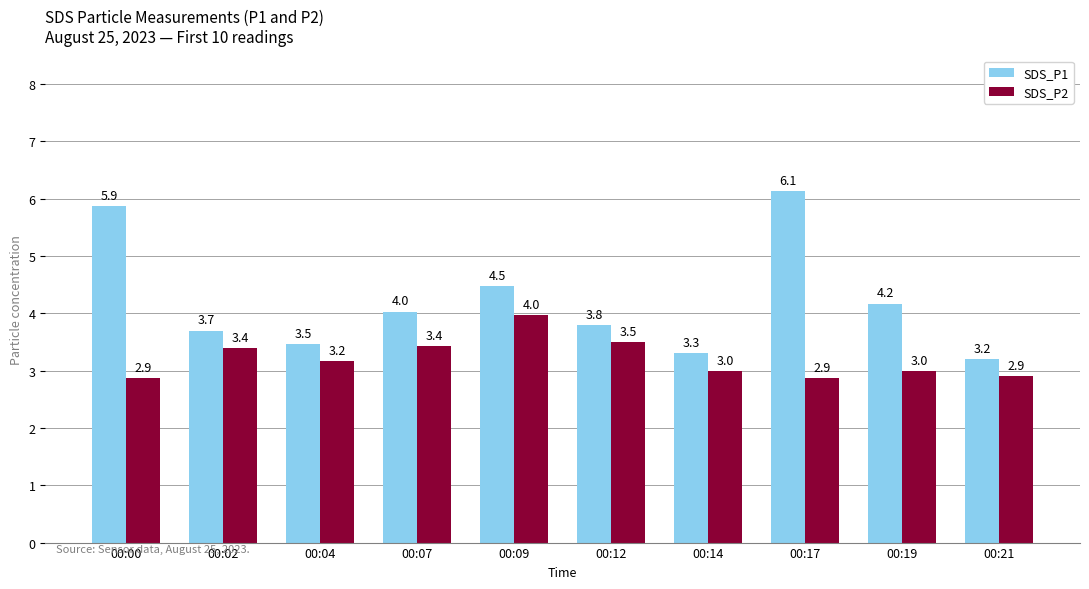

Rank the categories by SDS_P1 value from highest to lowest.

00:17, 00:00, 00:09, 00:19, 00:07, 00:12, 00:02, 00:04, 00:14, 00:21